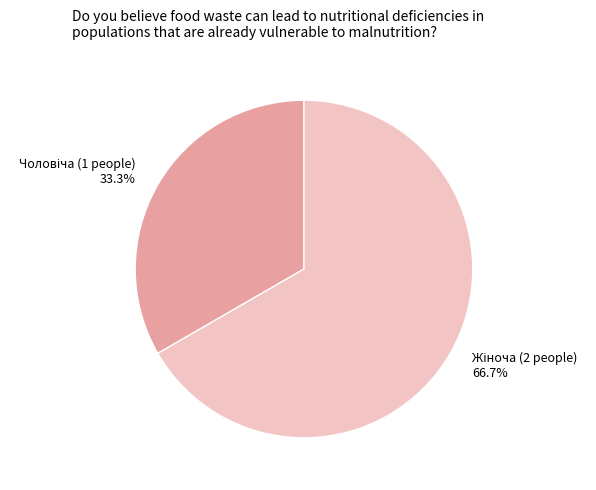

Is there any slice that represents more than half of the pie?

Yes